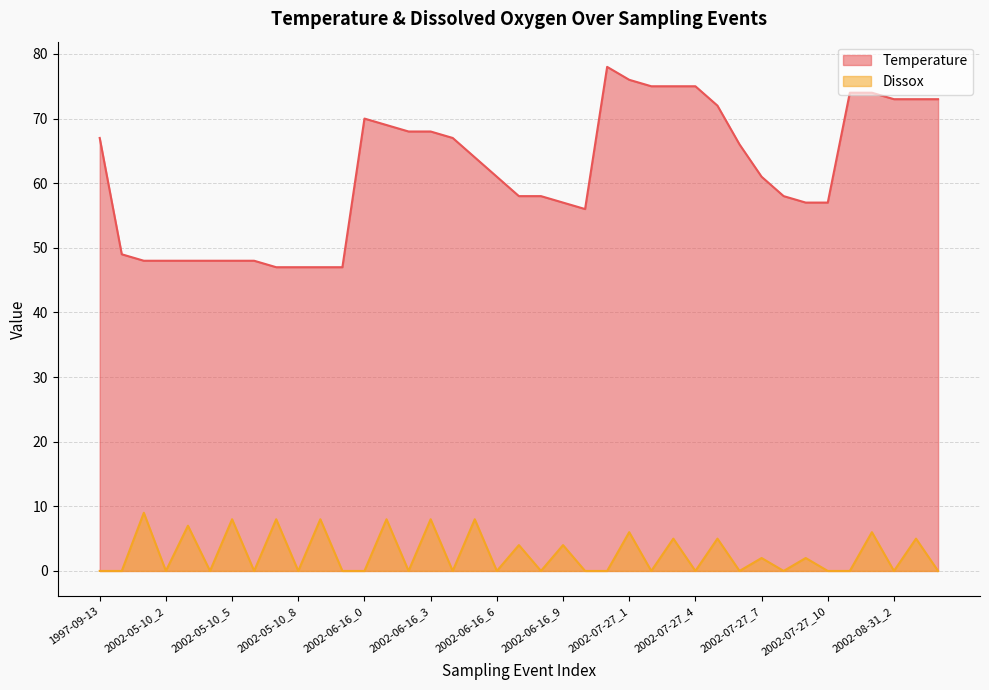

Rank the series by their average value, from highest to lowest.

Temperature, Dissox